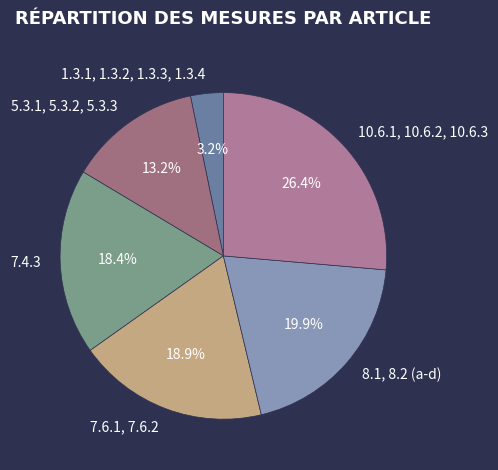

What percentage is the 7.6.1, 7.6.2 slice, to the nearest percent?

19%